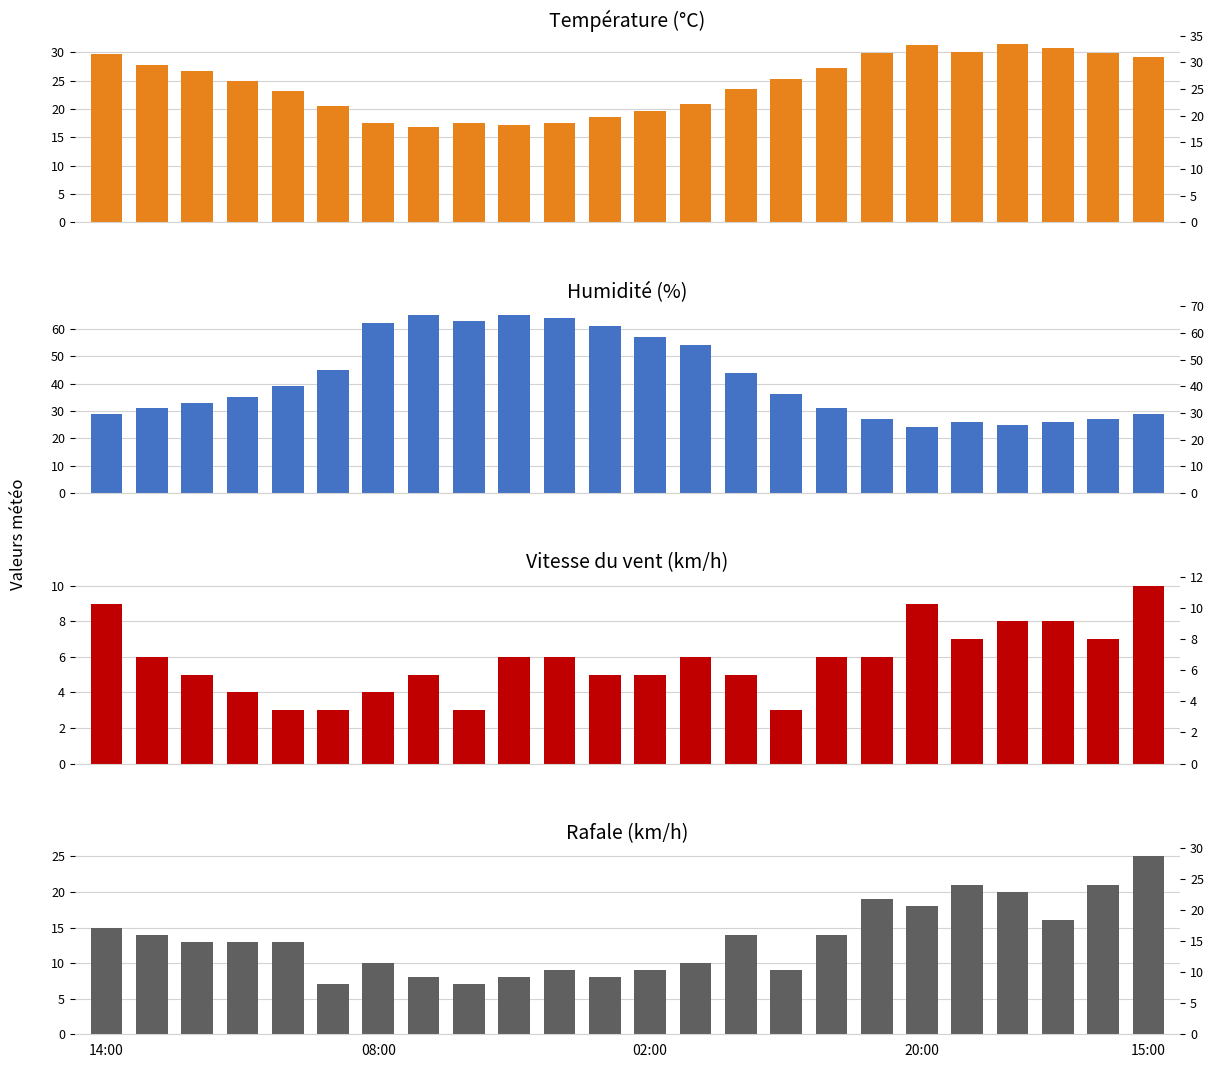

What is the difference between the second highest and minimum values in the Température (°C) series?

14.5